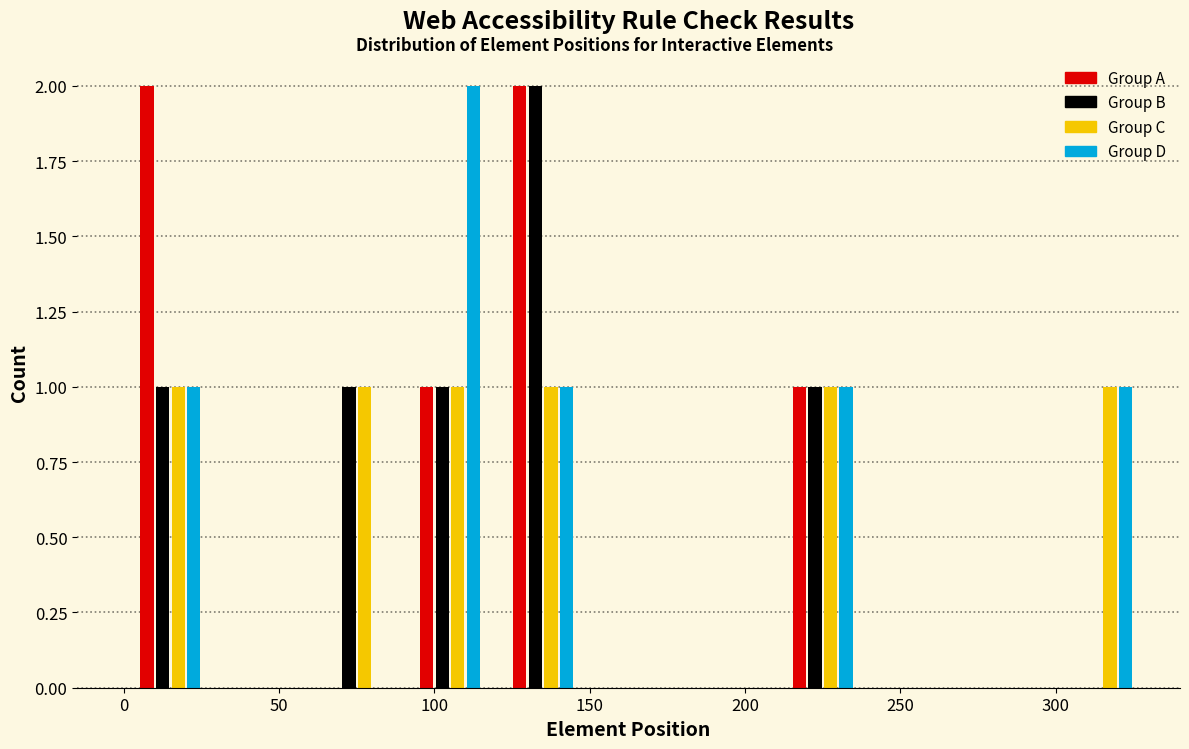

What is the height of the Group A bar covering 90 to 120 on the x-axis? The values are not printed on the chart, so give them approximately, as read against the axis.

1